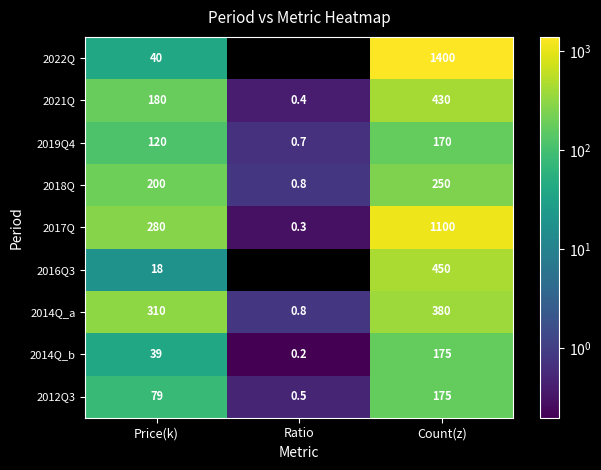

Which label corresponds to the largest value in the chart?

Count(z)